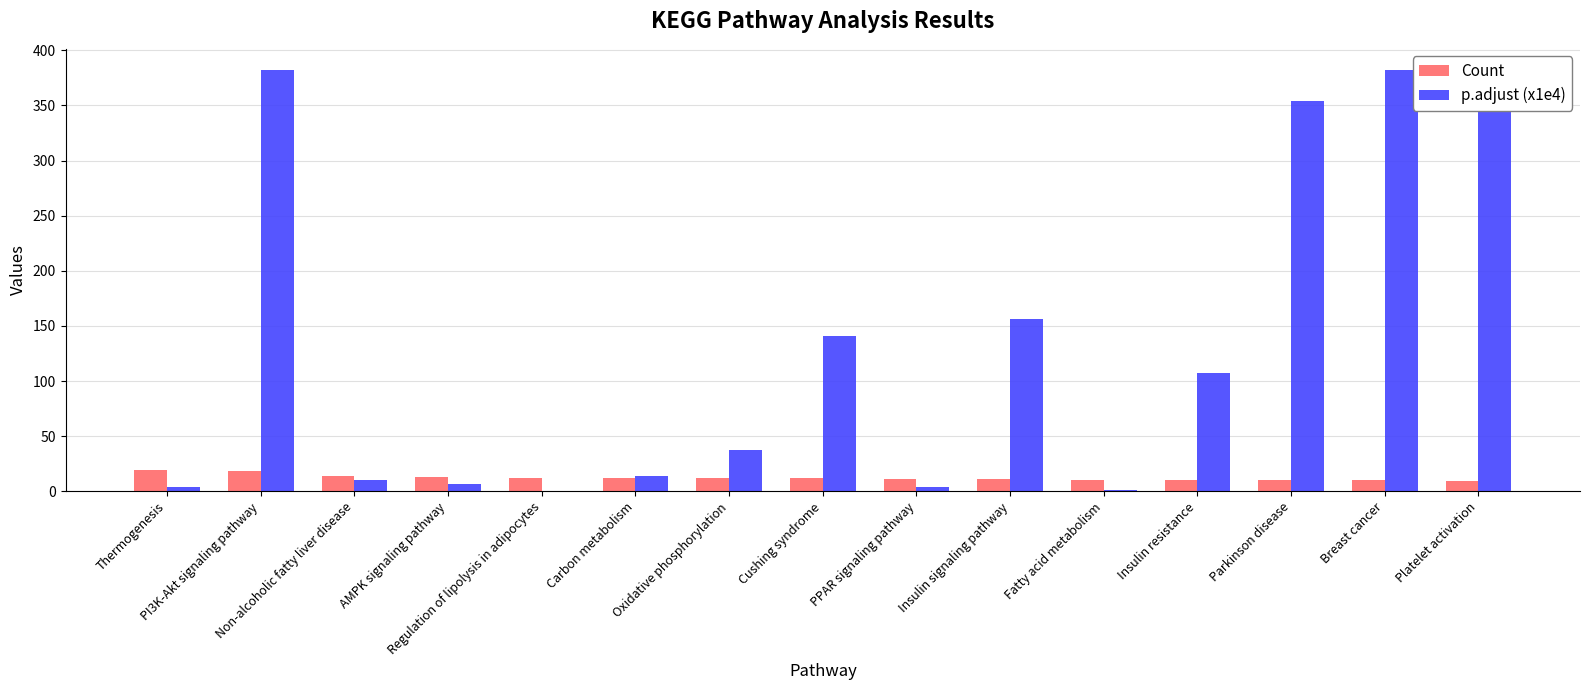

The value of p.adjust (x1e4) at AMPK signaling pathway is 7.0. True or false?

True